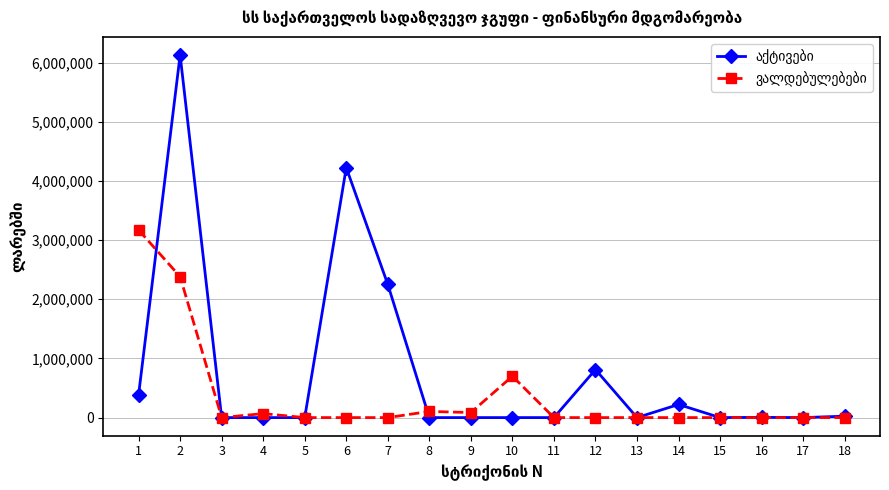

Which series has the widest spread of values?

აქტივები